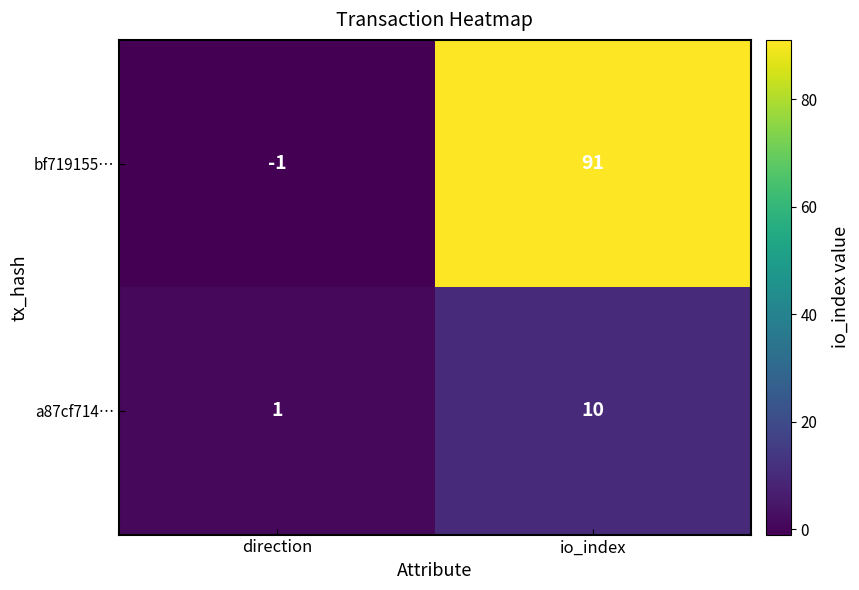

At how many categories does at least one series exceed 2?

1